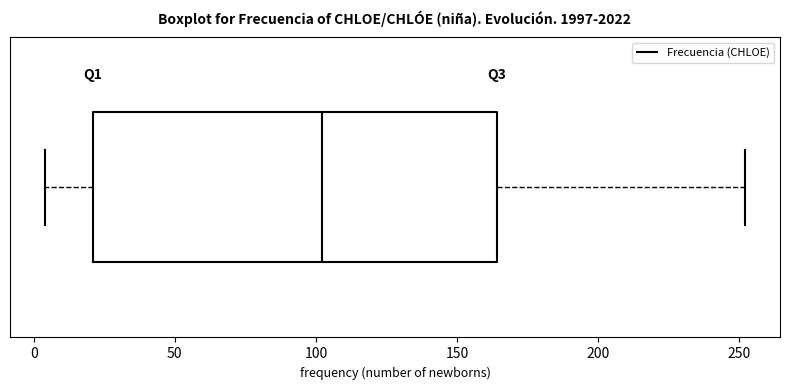

Where is the left edge of the box on the x-axis? The values are not printed on the chart, so give them approximately, as read against the axis.

20